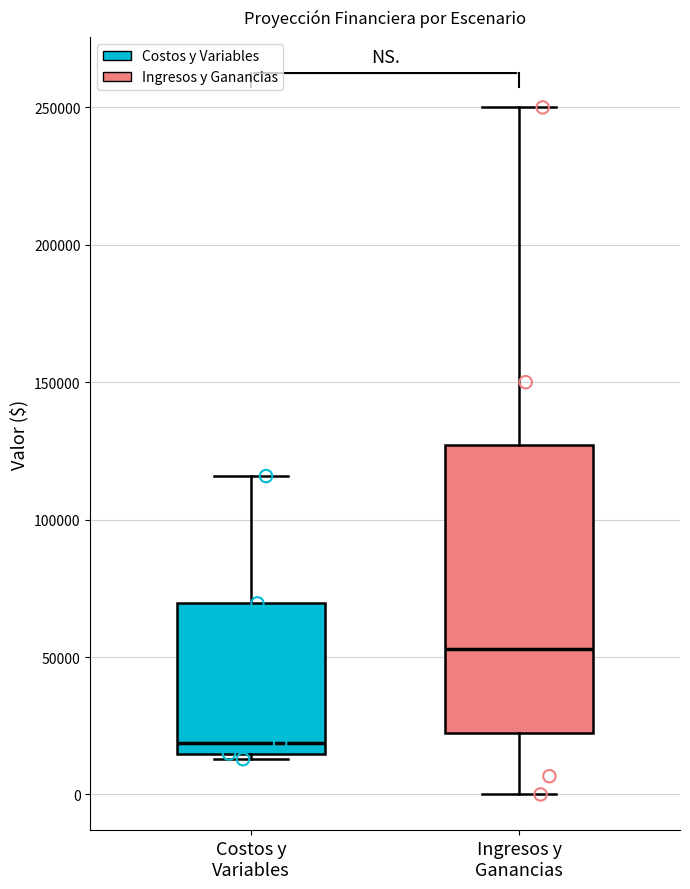

Where does the median line of the box for Costos y Variables sit on the y-axis? The values are not printed on the chart, so give them approximately, as read against the axis.

20000